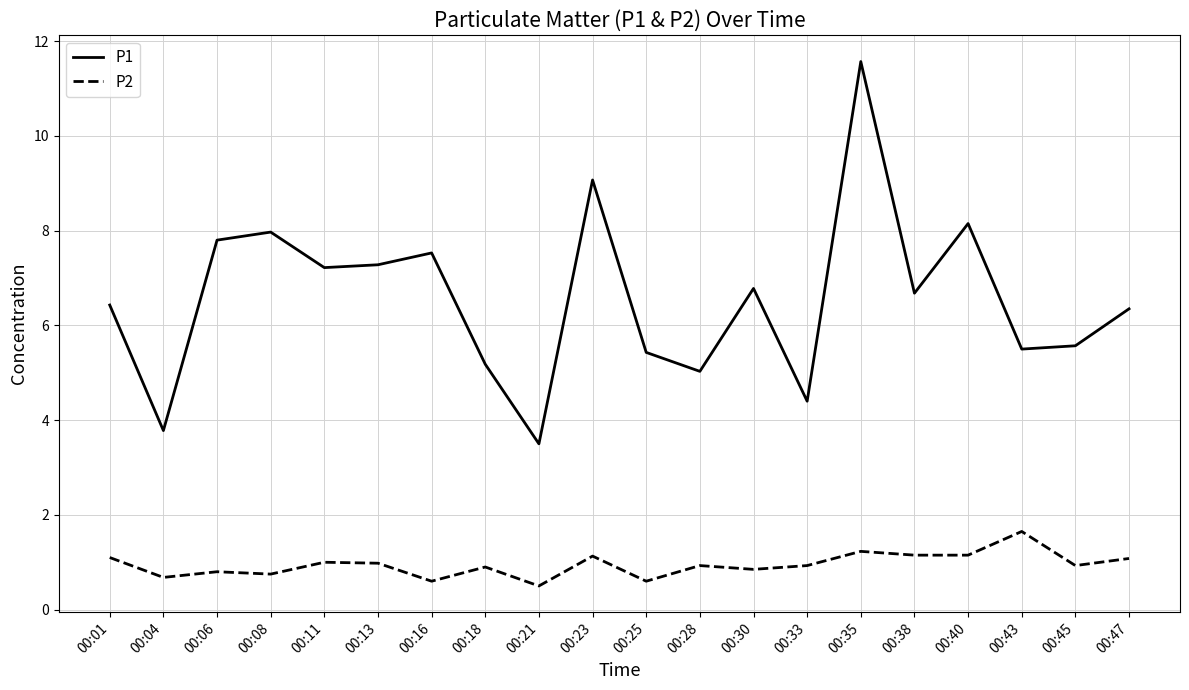

What is the difference between the maximum and minimum values in the P1 series?

8.1